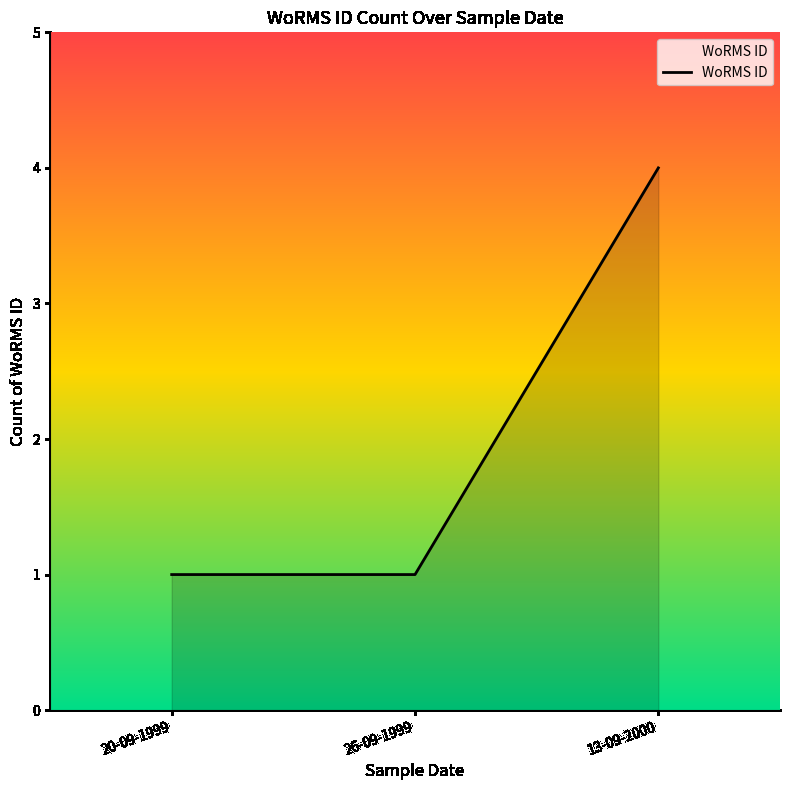

What position from the right is 20-09-1999?

3